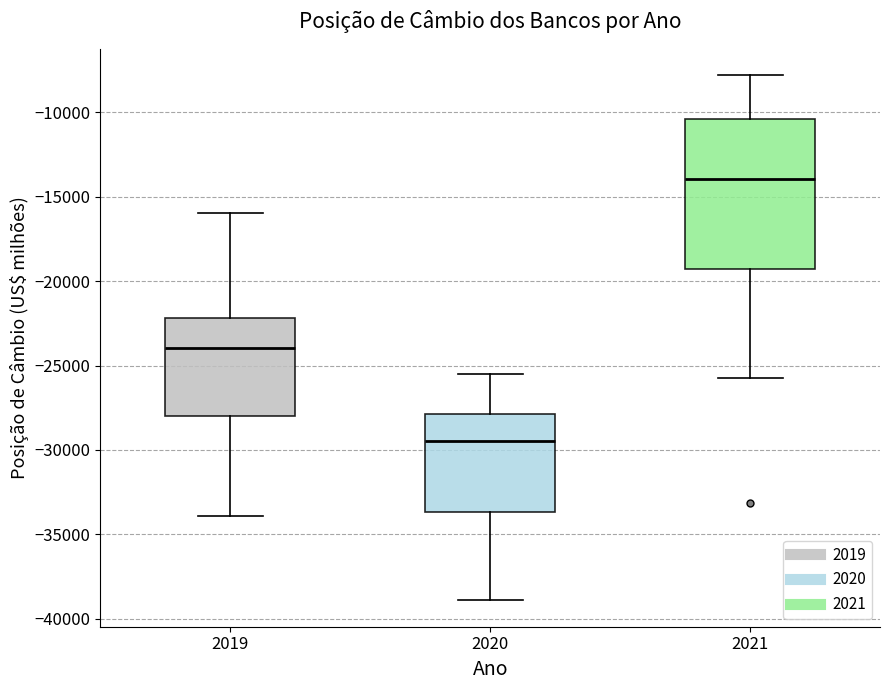

Reading left to right, transcribe this box plot: for each box, give where its median line is, the range the box spans, and where its two whiskers end, as read against the y-axis. The values are not printed on the chart, so give them approximately, as read against the axis.

2019: median -24000, box -28000 to -22000, whiskers -34000 to -16000
2020: median -29500, box -33500 to -28000, whiskers -39000 to -25500
2021: median -14000, box -19500 to -10500, whiskers -25500 to -8000